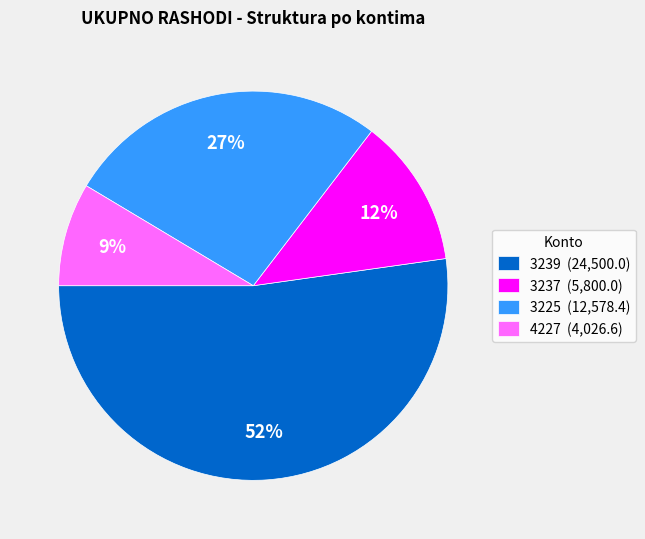

Rank the categories by value from lowest to highest.

4227, 3237, 3225, 3239